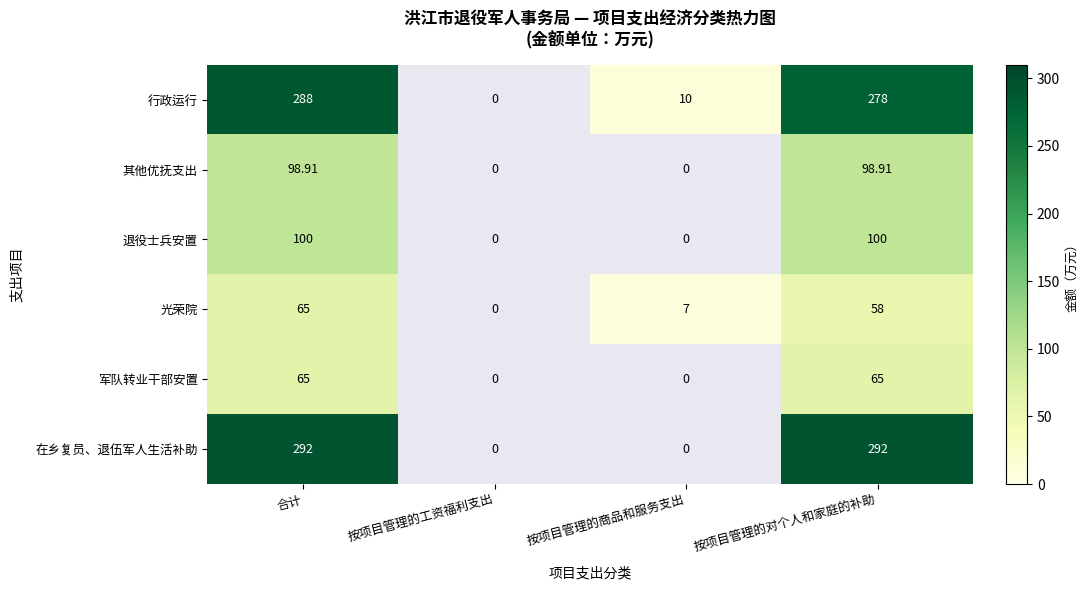

How many data points in 退役士兵安置 are less than 100?

2